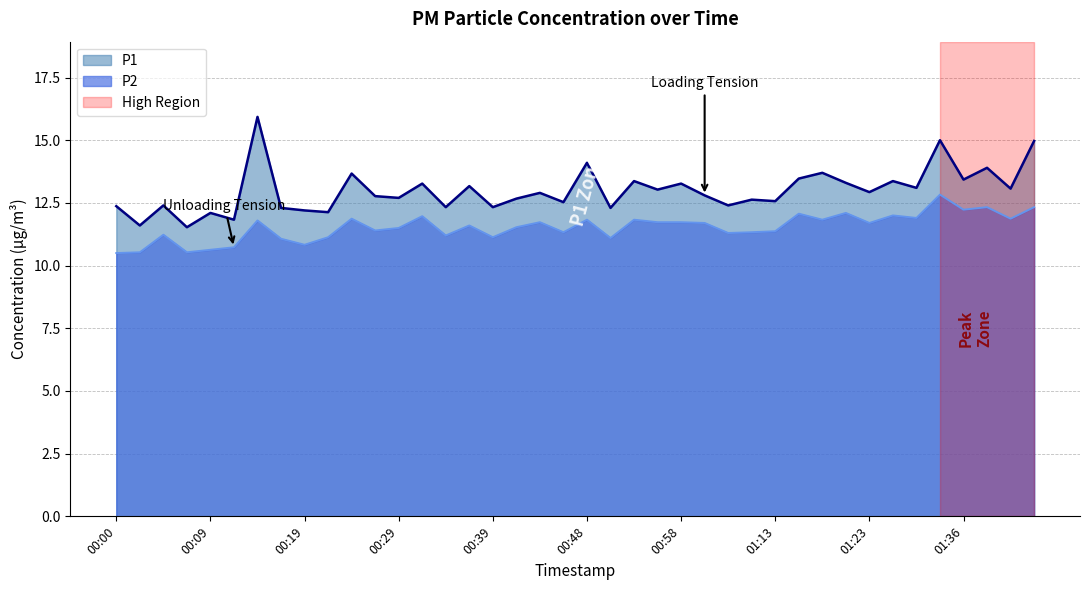

Reading right to left, transcribe all the data shown in this chart.

P1: 15.0	13.1	13.9	13.4	15.0	13.1	13.4	12.9	13.3	13.7	13.5	12.6	12.6	12.4	12.8	13.3	13.0	13.4	12.3	14.1	12.5	12.9	12.7	12.3	13.2	12.3	13.3	12.7	12.8	13.7	12.1	12.2	12.3	15.9	11.8	12.1	11.5	12.4	11.6	12.4
P2: 12.3	11.9	12.3	12.2	12.8	11.9	12.0	11.7	12.1	11.8	12.1	11.4	11.3	11.3	11.7	11.7	11.7	11.8	11.1	11.8	11.3	11.7	11.5	11.1	11.6	11.2	12.0	11.5	11.4	11.9	11.1	10.8	11.1	11.8	10.7	10.6	10.5	11.2	10.5	10.5